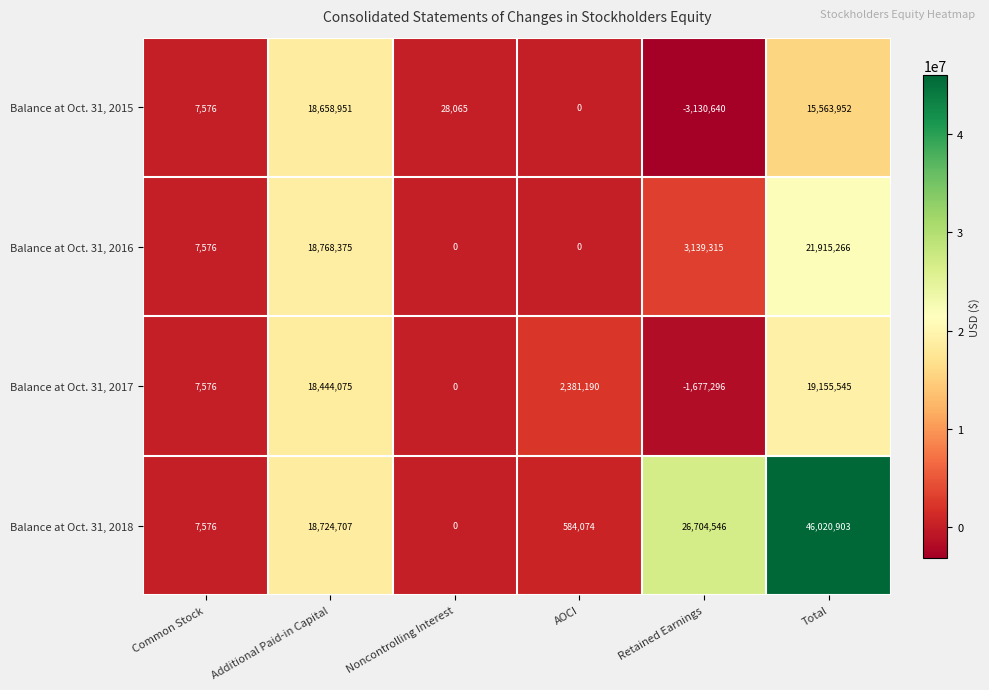

What is the difference between the Balance at Oct. 31, 2015 values at Additional Paid-in Capital and Retained Earnings?

21789591